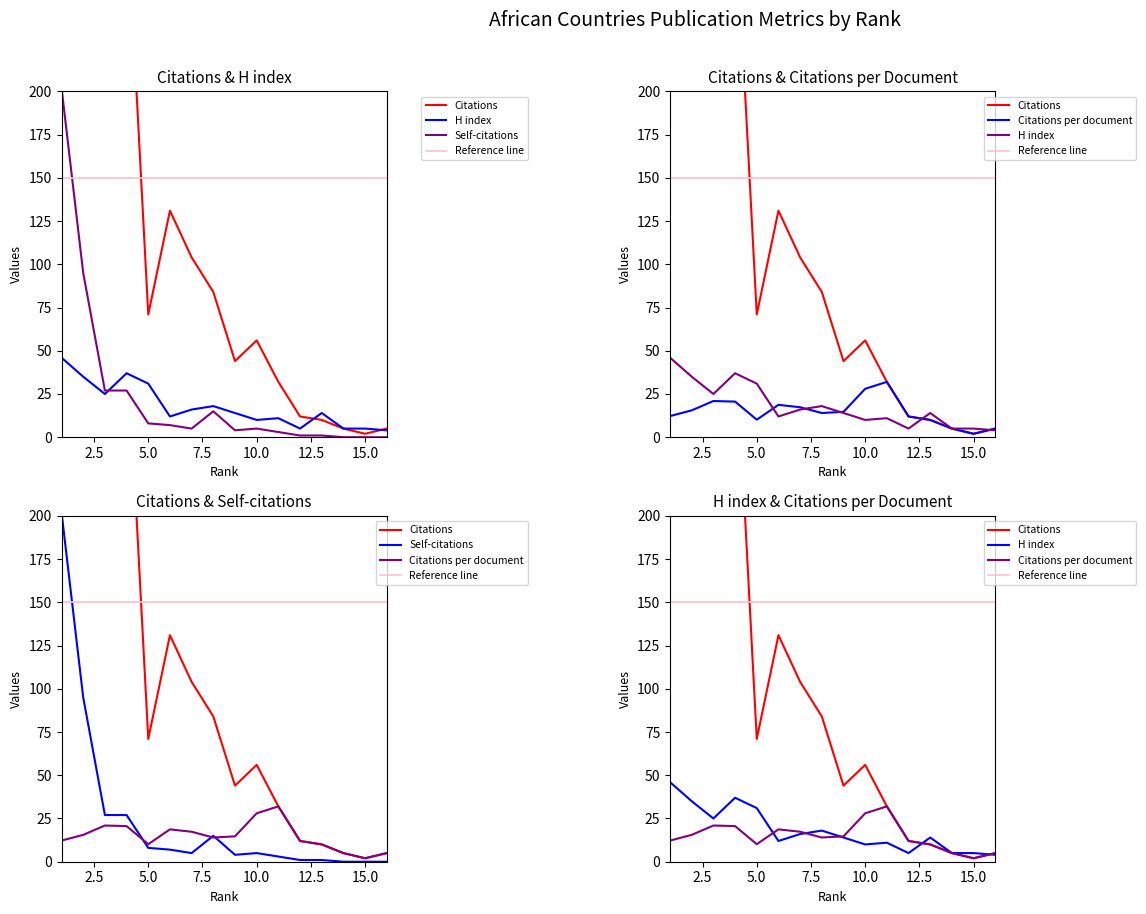

Read the Citations value at 9.

44.0